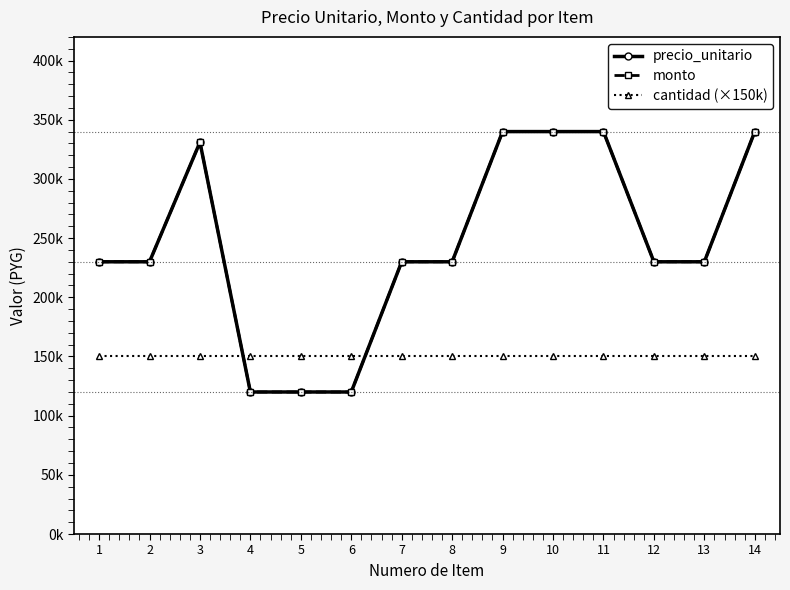

Does the chart have visible grid lines?

No